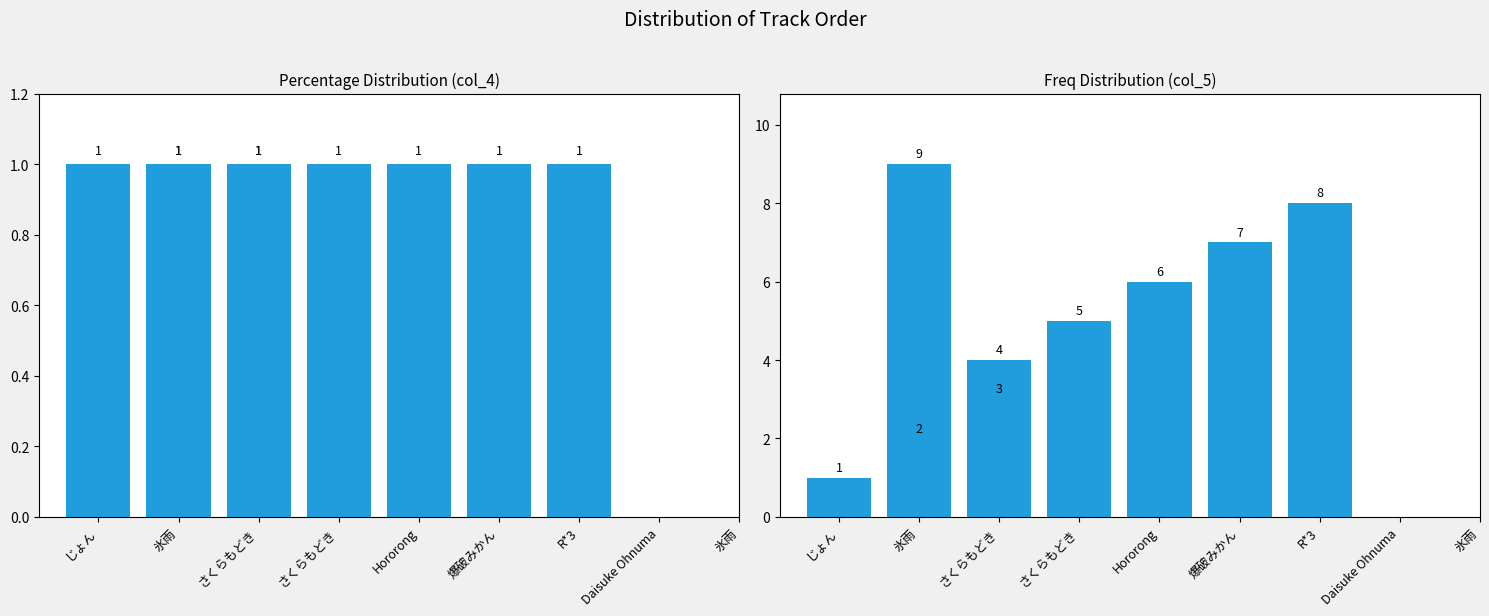

How many values in the col_5 series exceed 5?

4